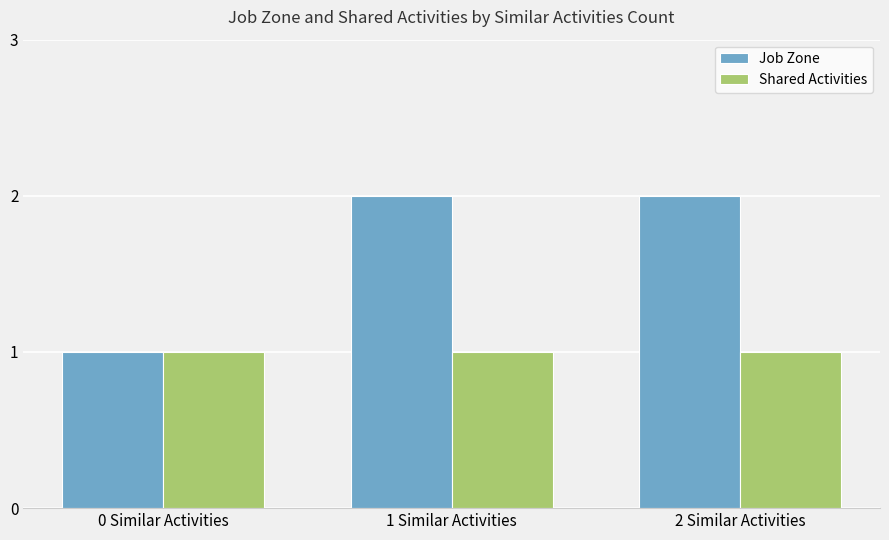

What is the average value of the Shared Activities series?

1